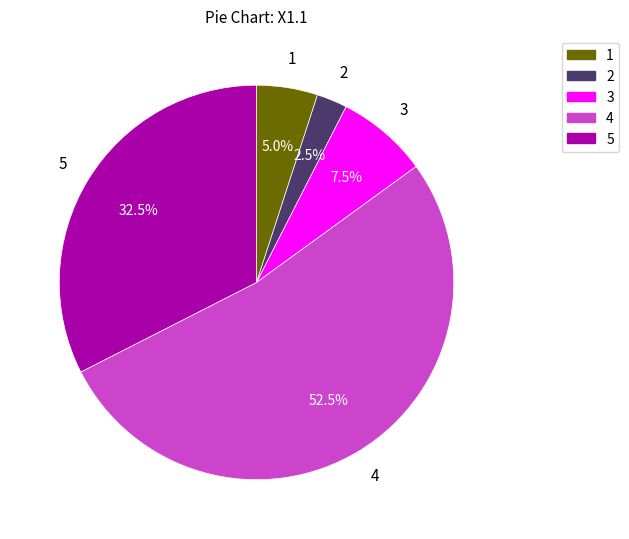

Does 1 account for over 50% of the chart?

No